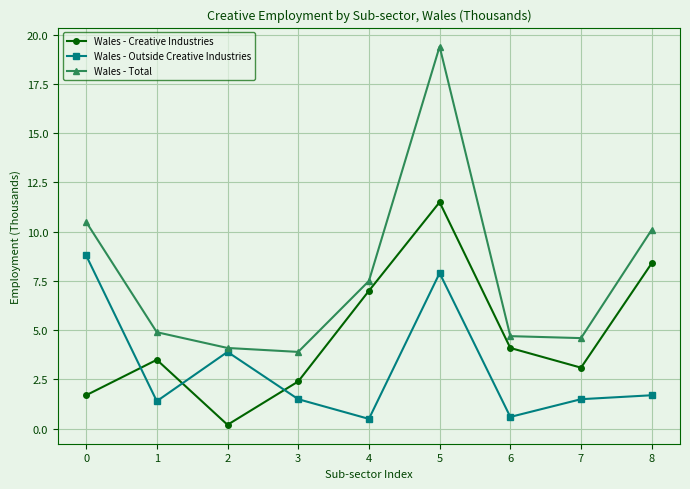

In Wales - Outside Creative Industries, how many points are higher than both neighbors (excluding endpoints)?

2